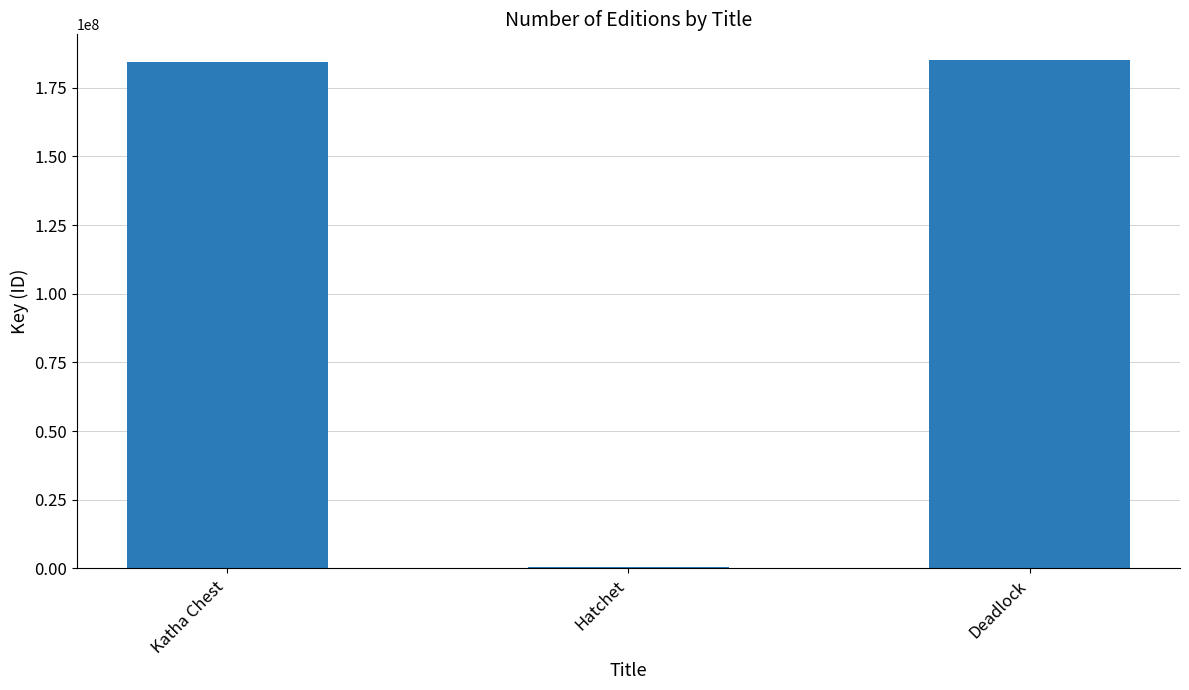

What is the greatest value displayed?

185194925